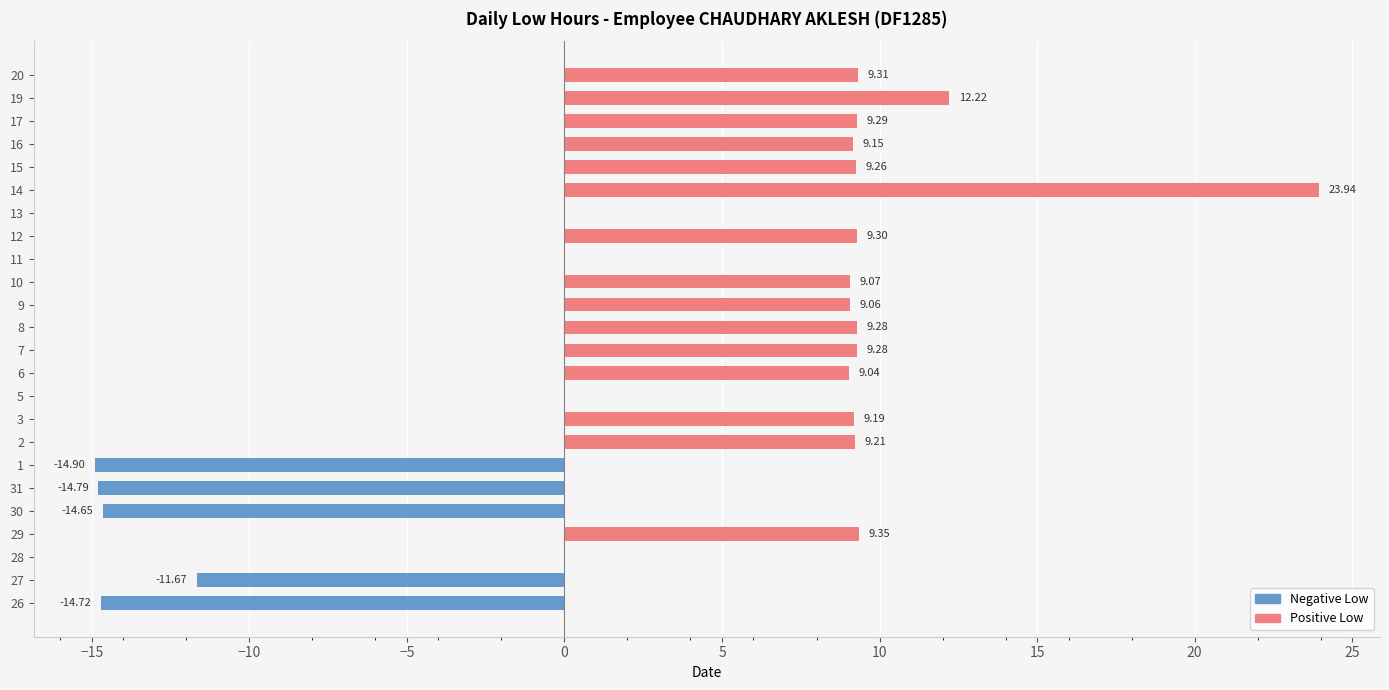

Which series has the widest spread of values?

Positive (Low+)